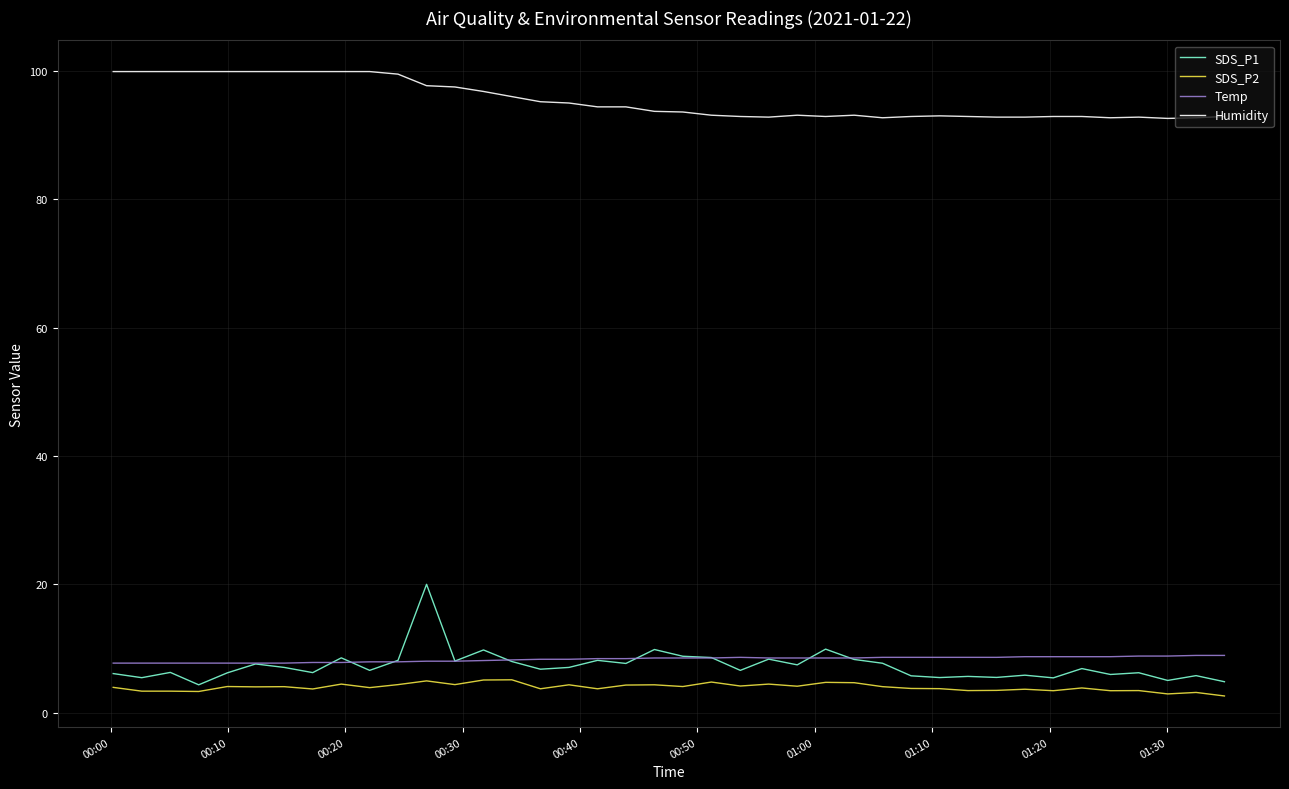

What is the highest value of the SDS_P2 series?

5.1